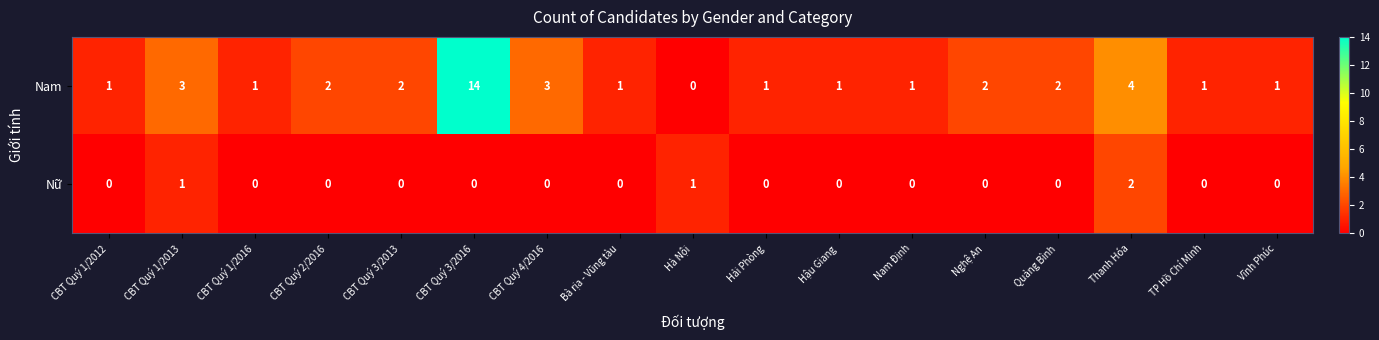

Where is Nam nearest to the value 7?

Thanh Hóa